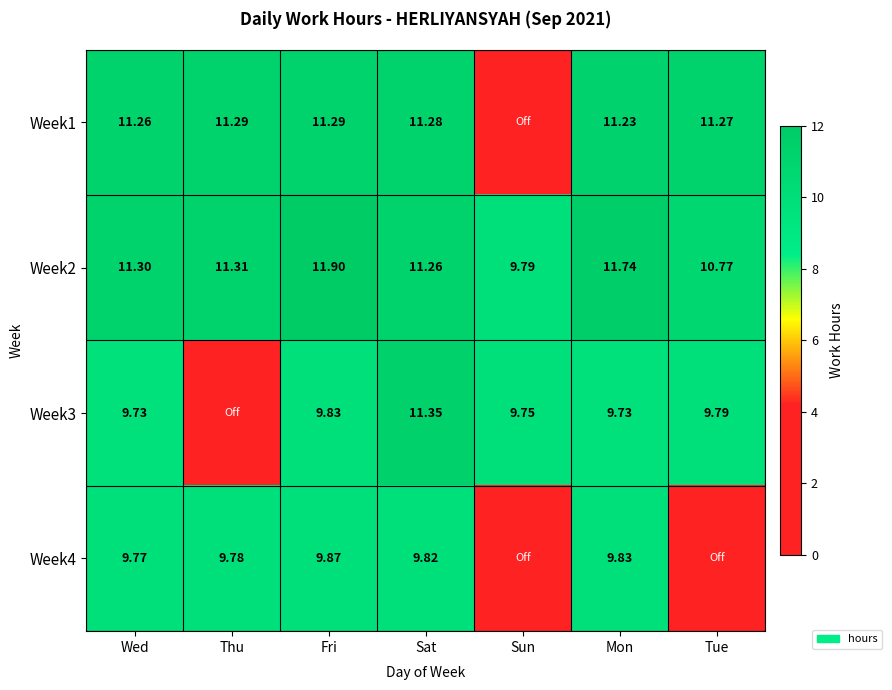

Which series changed the most between Wed and Sat?

Week3